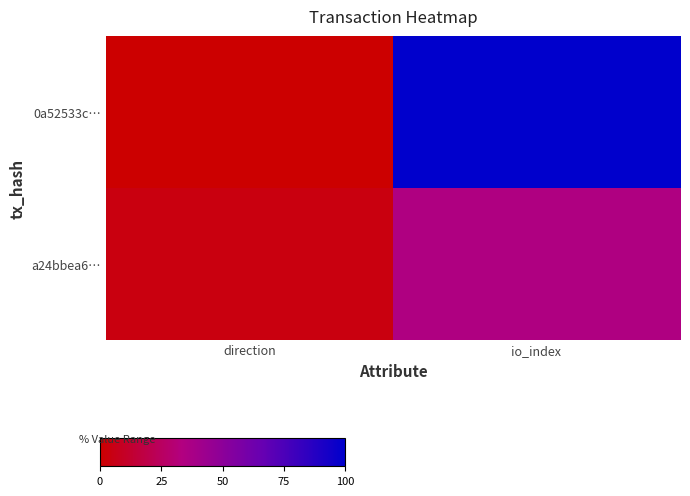

At direction, list the series in order from smallest to largest.

0a52533c…, a24bbea6…